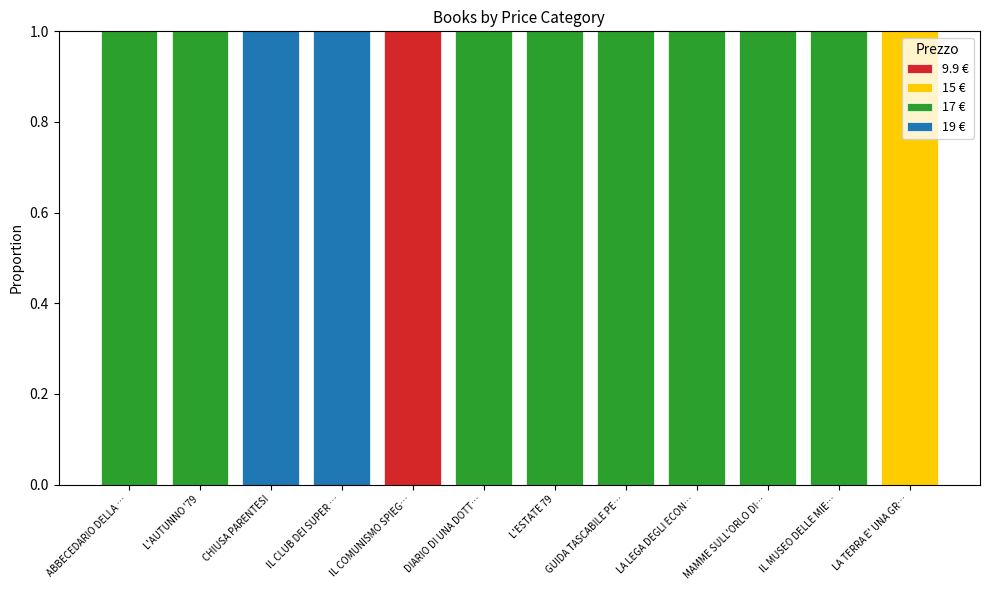

What are all the series names shown in the legend?

9.9 €, 15 €, 17 €, 19 €